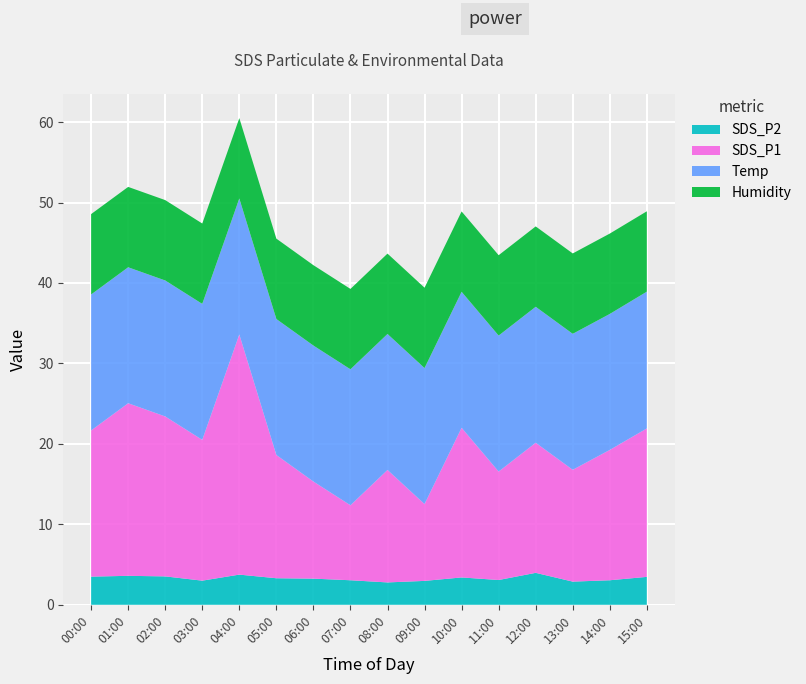

At which category is the sum across all series the highest?

04:00